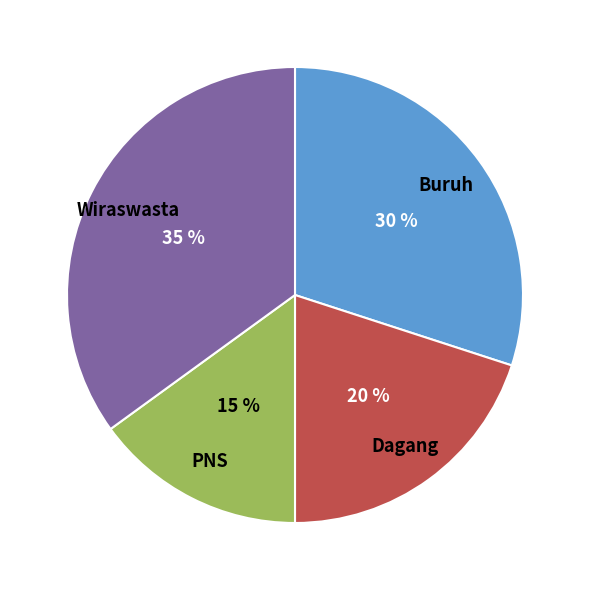

To the nearest percent, what is the difference between the largest and smallest slice percentages?

20%